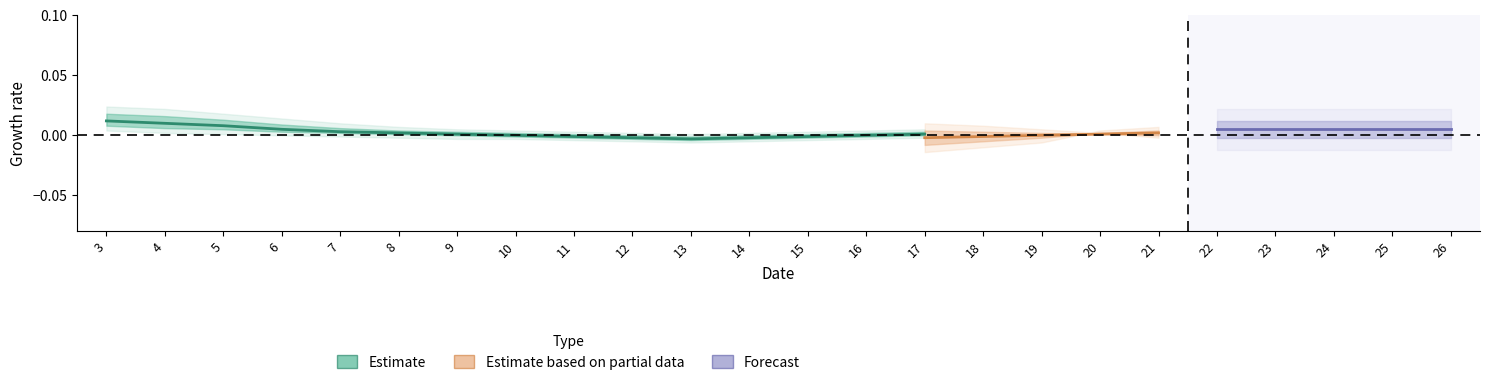

At which category is the sum across all series the highest?

3